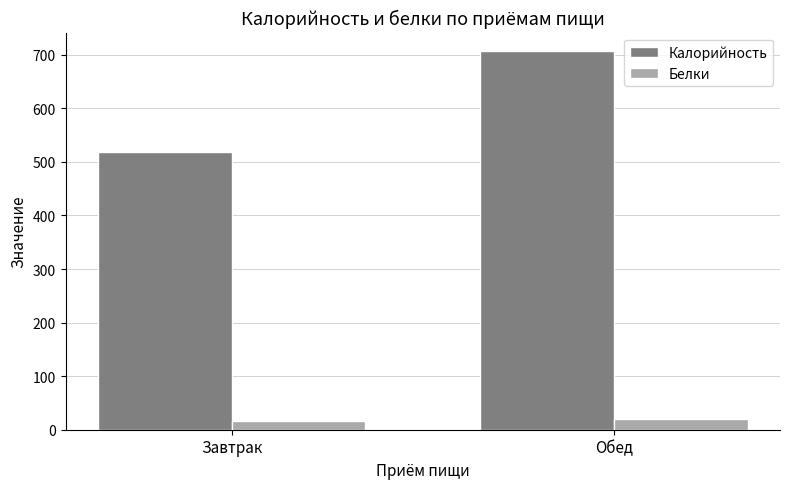

Is it true that Калорийность equals 706.0 at Обед?

True